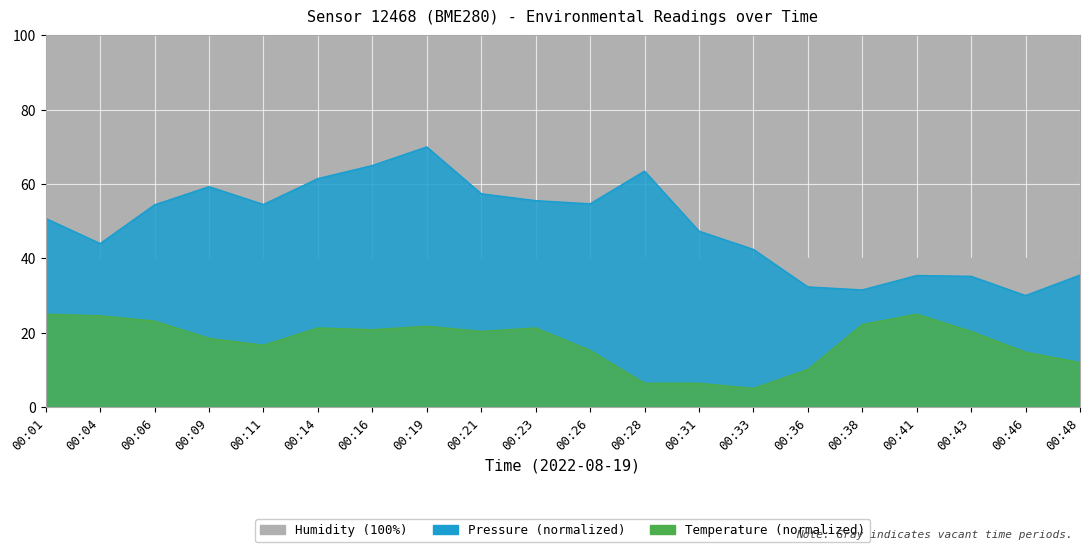

True or false: pressure has a value of 70.0 at 00:19.

True